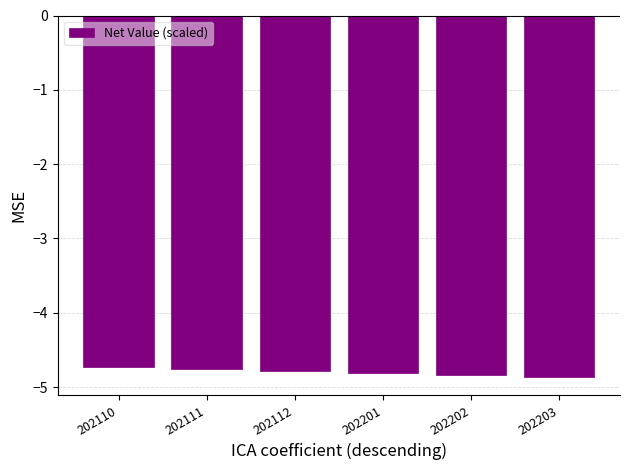

Reading left to right, list all the values displayed in this chart.

-4.7	-4.8	-4.8	-4.8	-4.8	-4.9